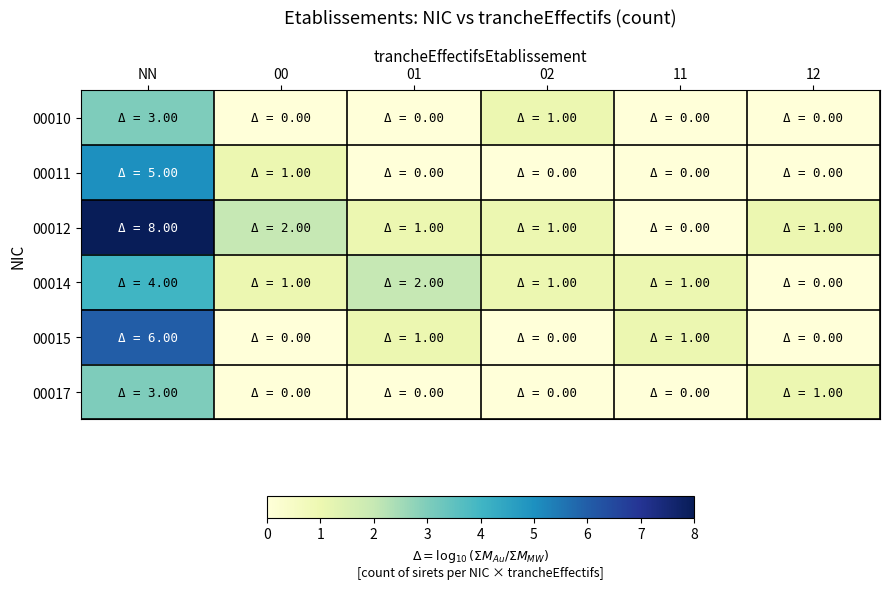

Count the number of categories in the chart.

6